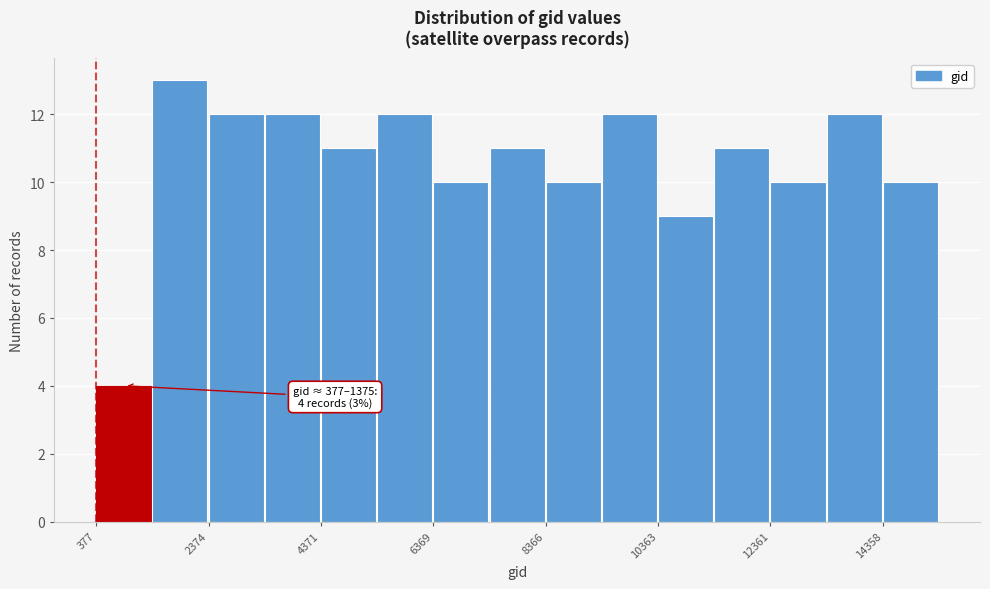

Over which range of the x-axis is the bar tallest?

1400 to 2400